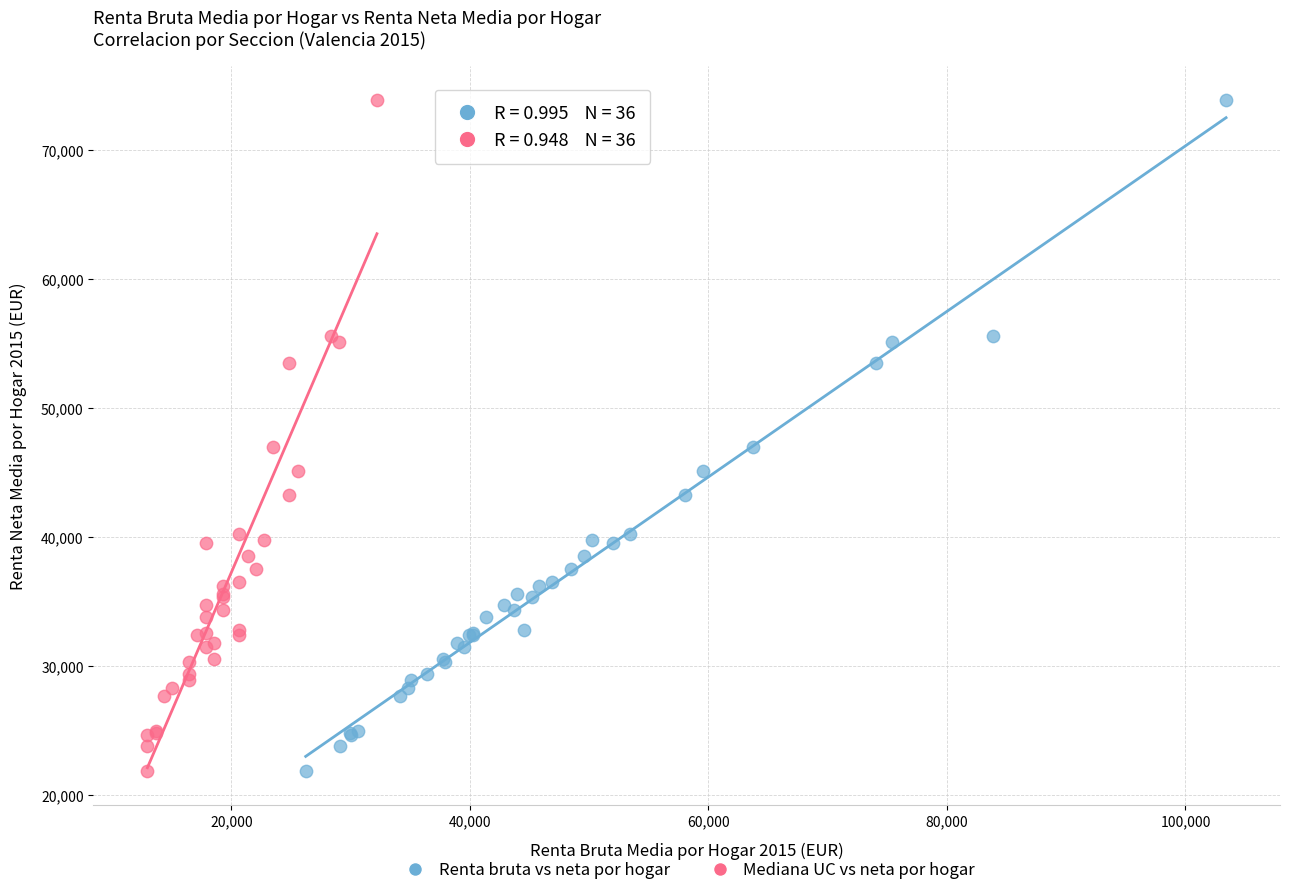

What are all the series names shown in the legend?

Renta bruta vs neta por hogar, Mediana UC vs neta por hogar